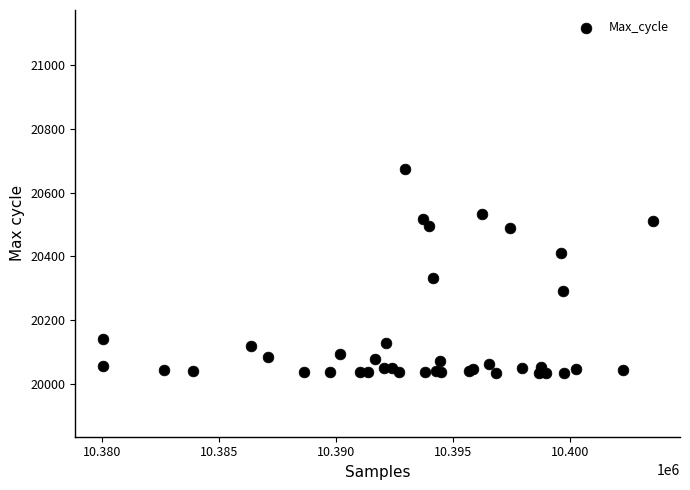

What Y value in the scatter plot is closest to 20353?

20333